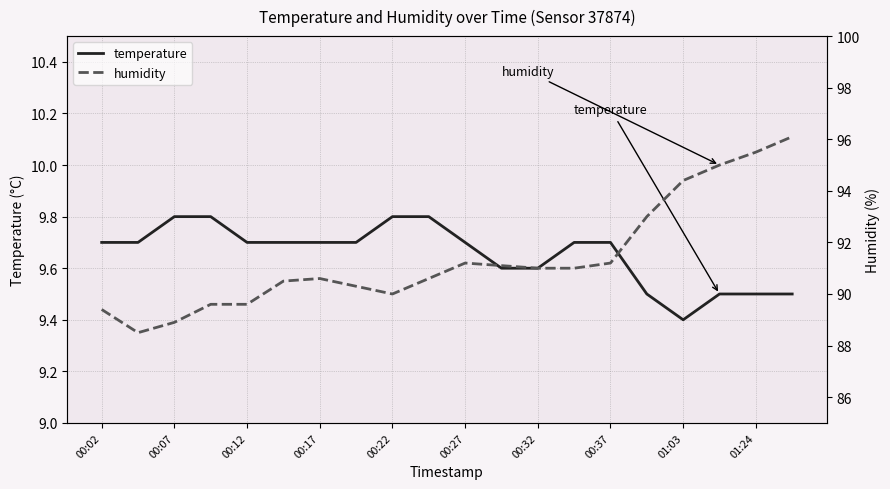

What is the maximum value for temperature?

9.8